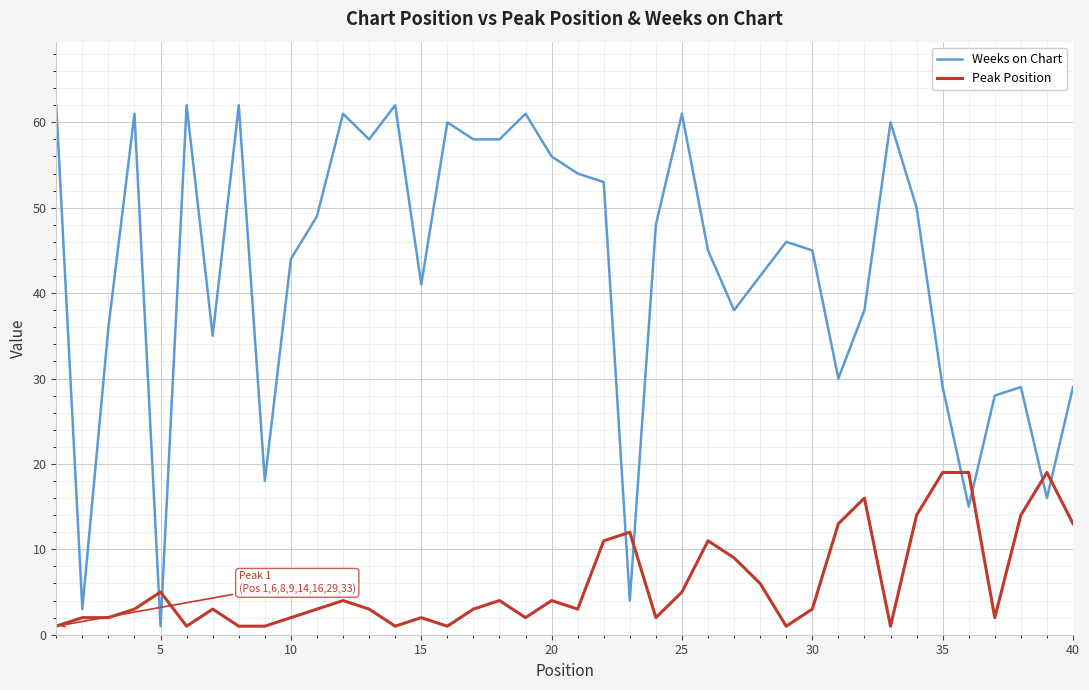

Which series has the largest total across all categories?

Weeks on Chart